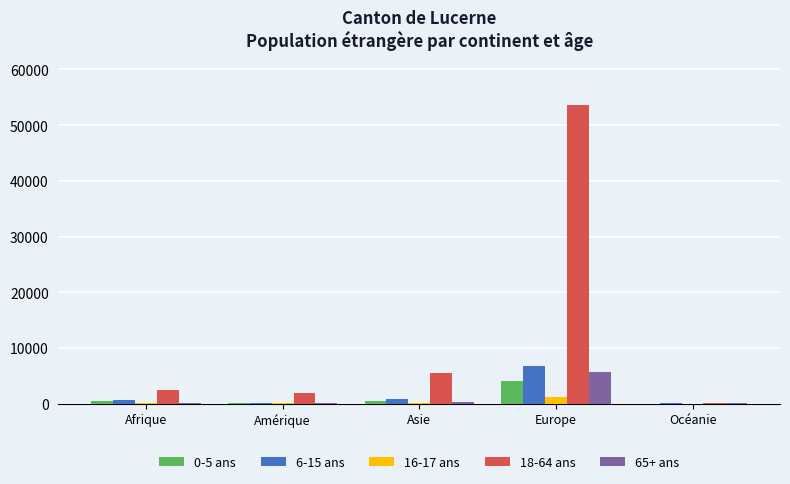

Which series has the largest total across all categories?

18-64 ans